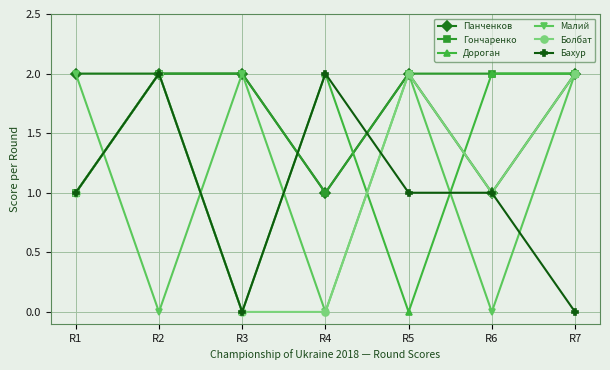

Reading right to left, what are all the values shown in this chart?

Панченков: R7=2	R6=1	R5=2	R4=1	R3=2	R2=2	R1=2
Гончаренко: R7=2	R6=2	R5=2	R4=1	R3=2	R2=2	R1=1
Дороган: R7=2	R6=2	R5=0	R4=2	R3=0	R2=2	R1=1
Малий: R7=2	R6=0	R5=2	R4=0	R3=2	R2=0	R1=2
Болбат: R7=2	R6=1	R5=2	R4=0	R3=0	R2=2	R1=1
Бахур: R7=0	R6=1	R5=1	R4=2	R3=0	R2=2	R1=1